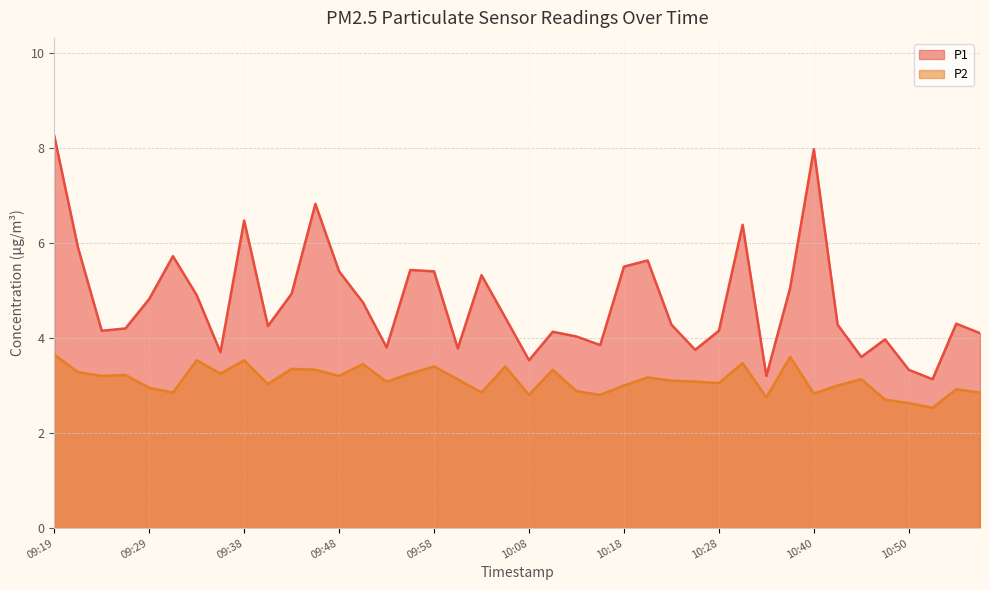

Read the P2 value at 10:23.

3.1